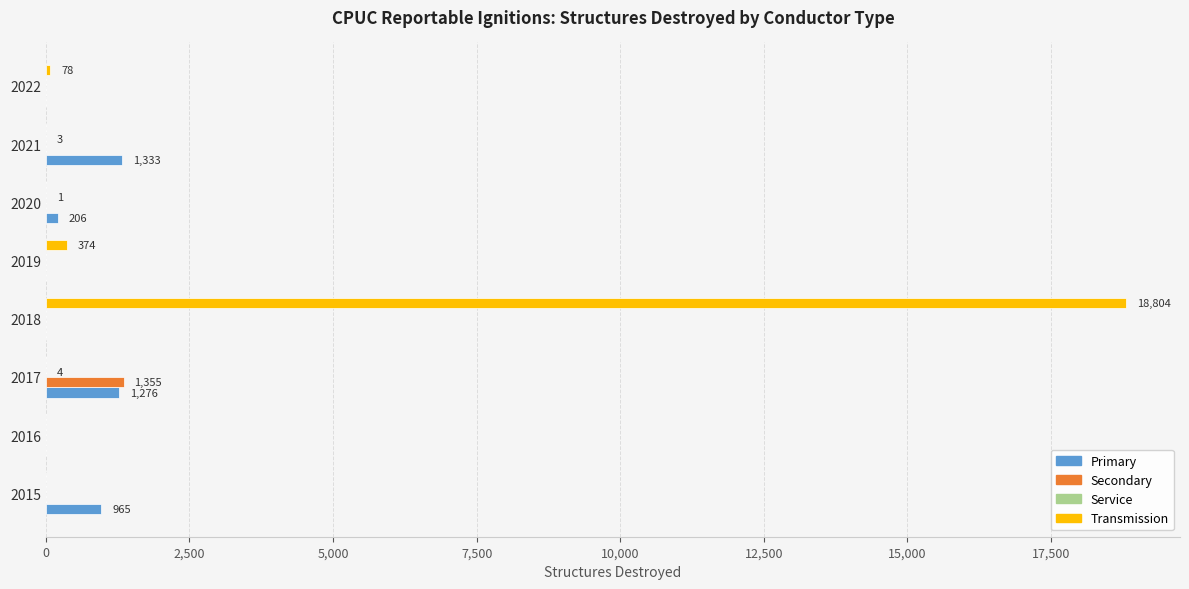

Which series has the widest spread of values?

Transmission